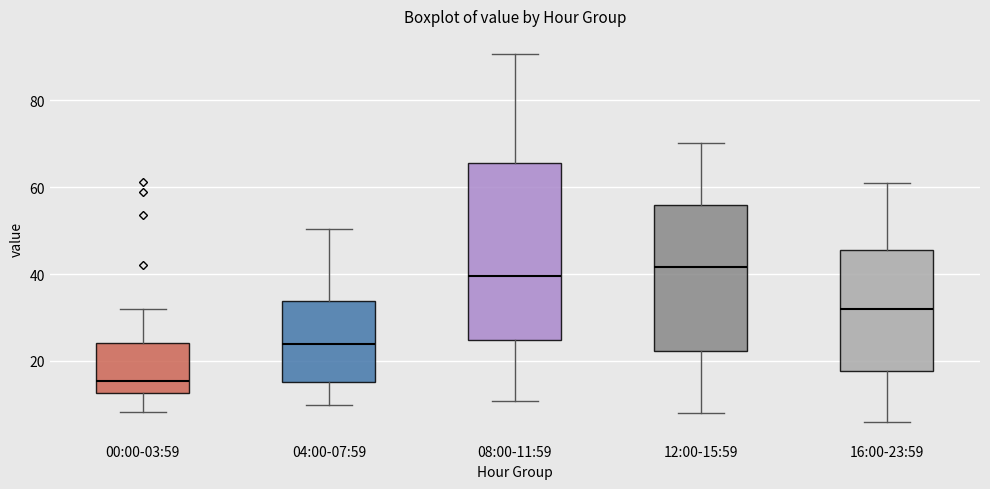

Where is the upper edge of the box for 16:00-23:59 on the y-axis? The values are not printed on the chart, so give them approximately, as read against the axis.

46